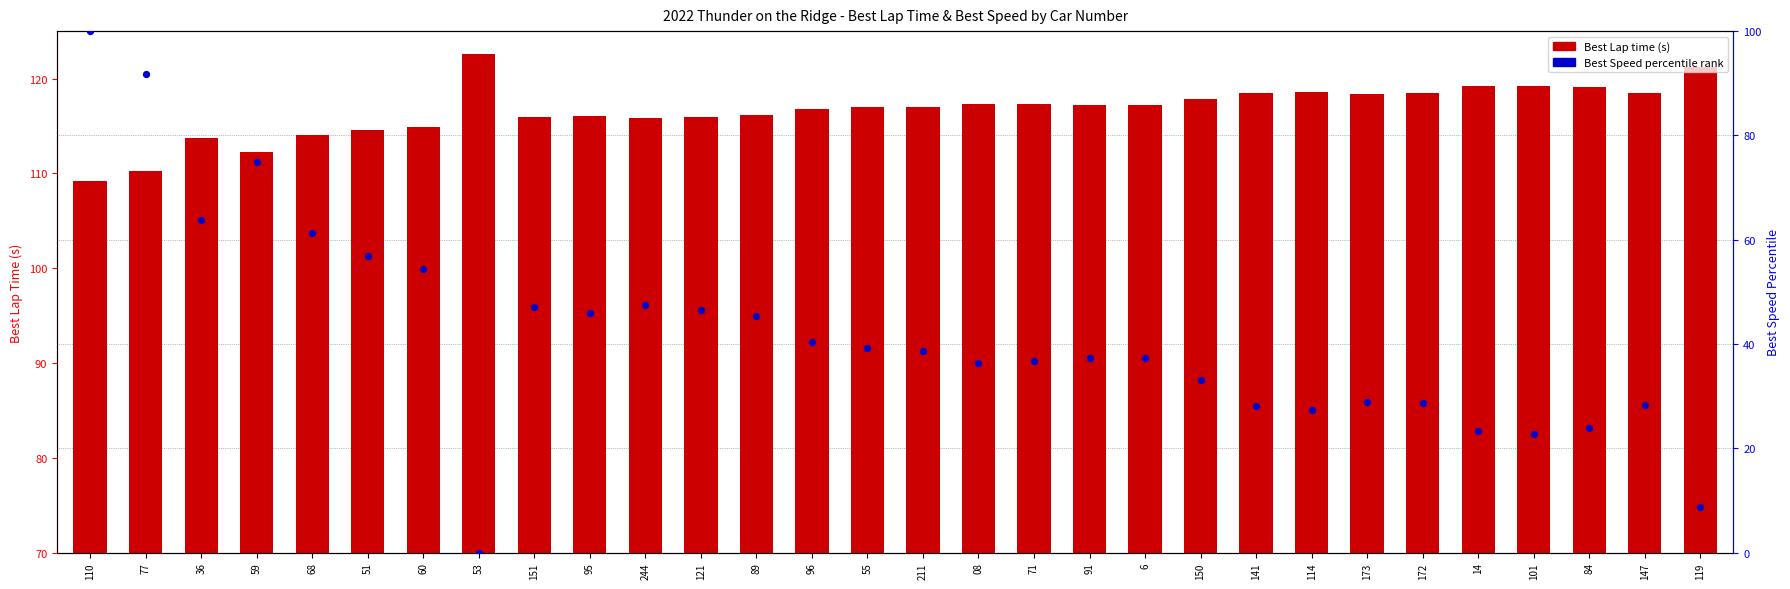

What is the total value across all series at 101?

142.0